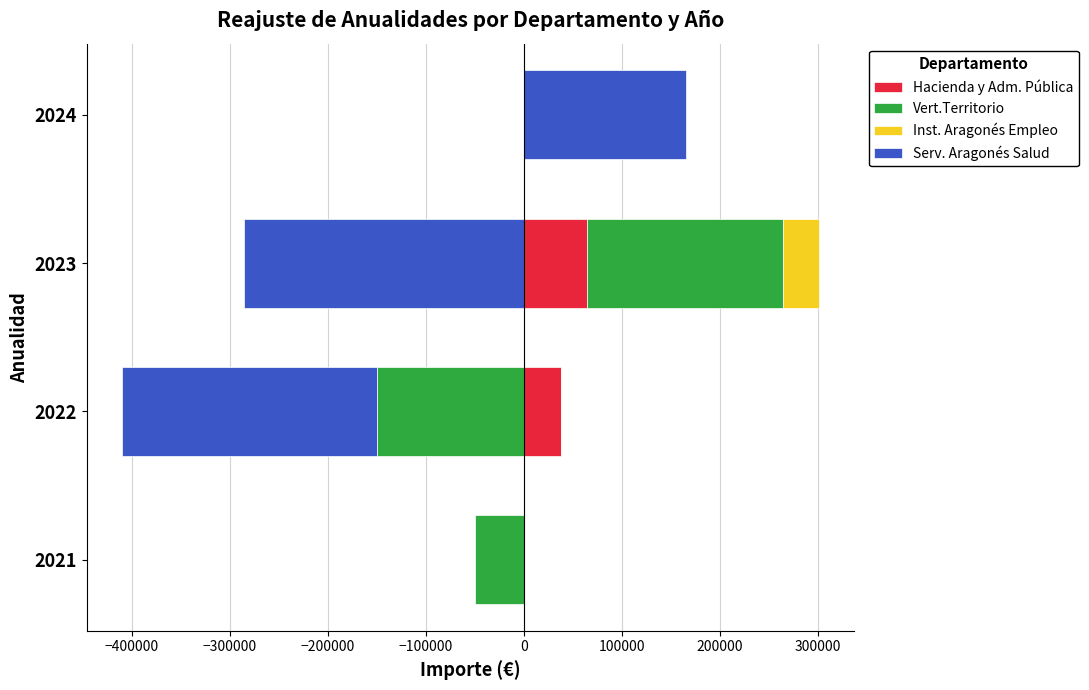

Rank the series by their maximum value, from highest to lowest.

Vert.Territorio, Serv. Aragonés Salud, Hacienda y Adm. Pública, Inst. Aragonés Empleo